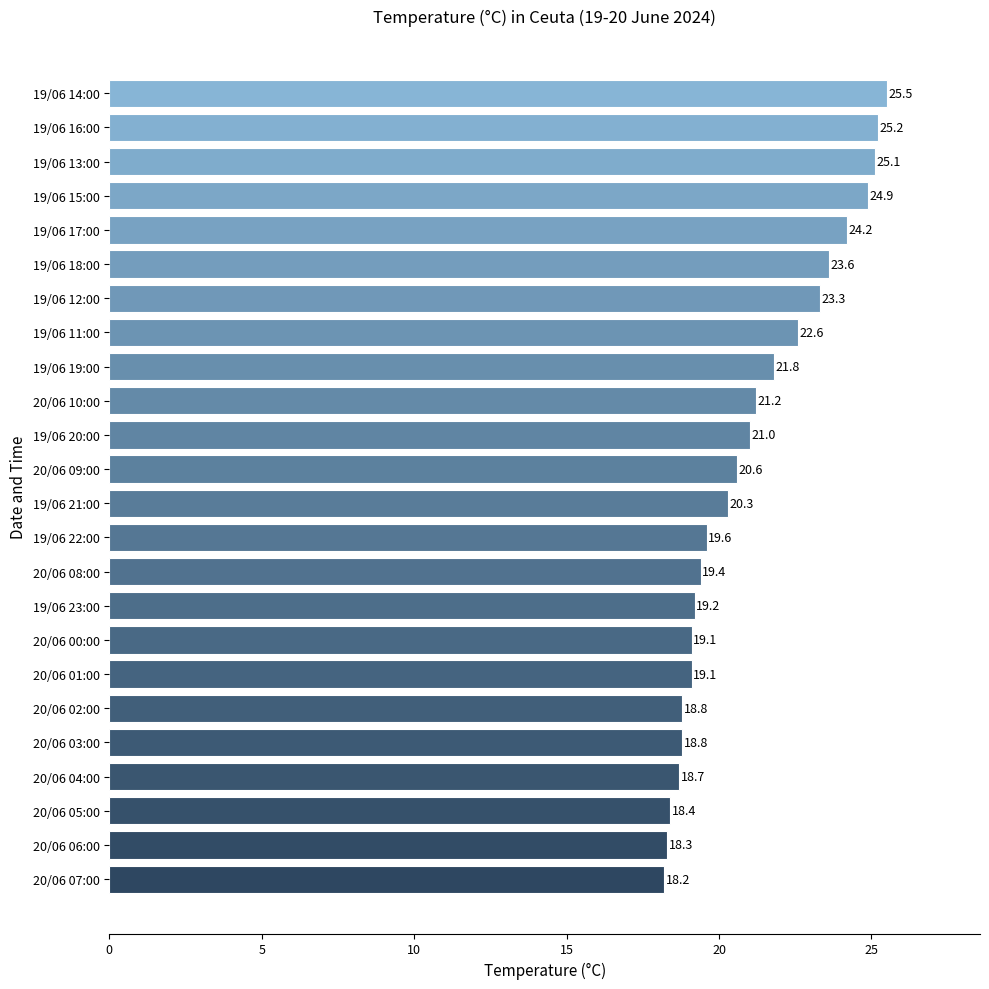

What is the change in value from 20/06 00:00 to 19/06 17:00?

+5.1